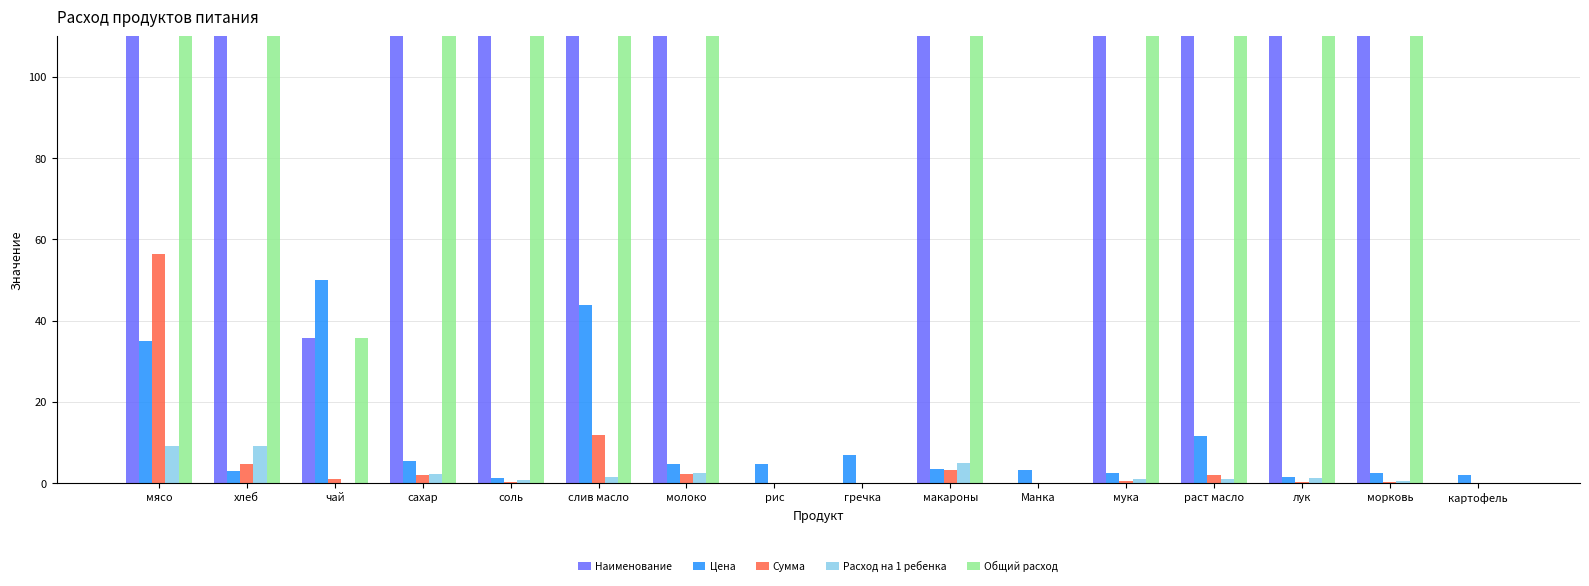

How many groups of bars are there?

16